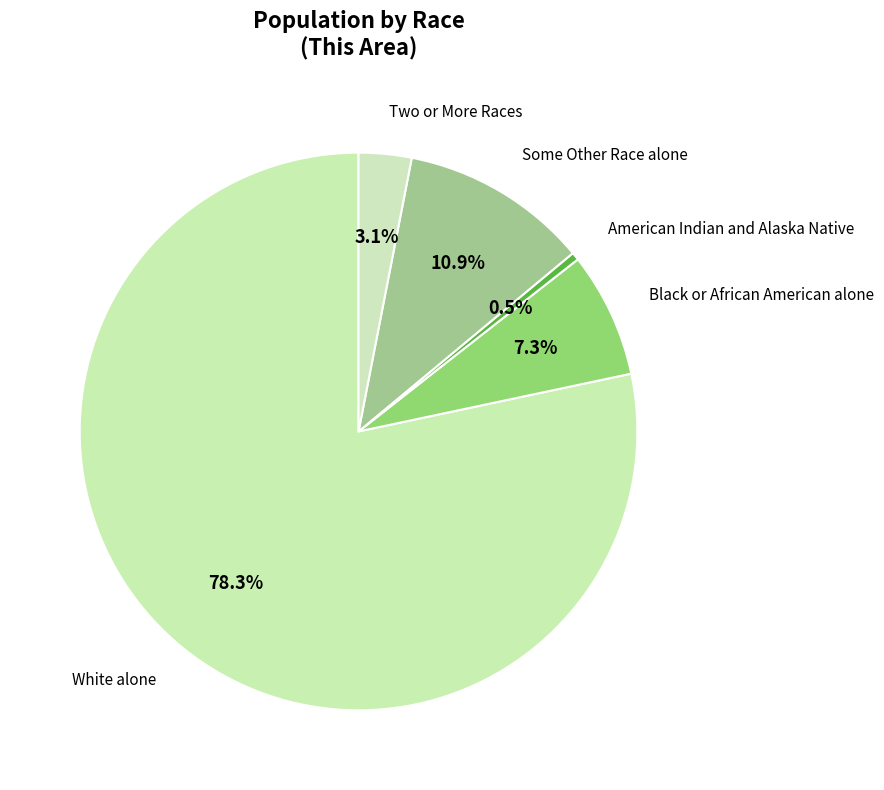

Does any single category account for the majority?

Yes